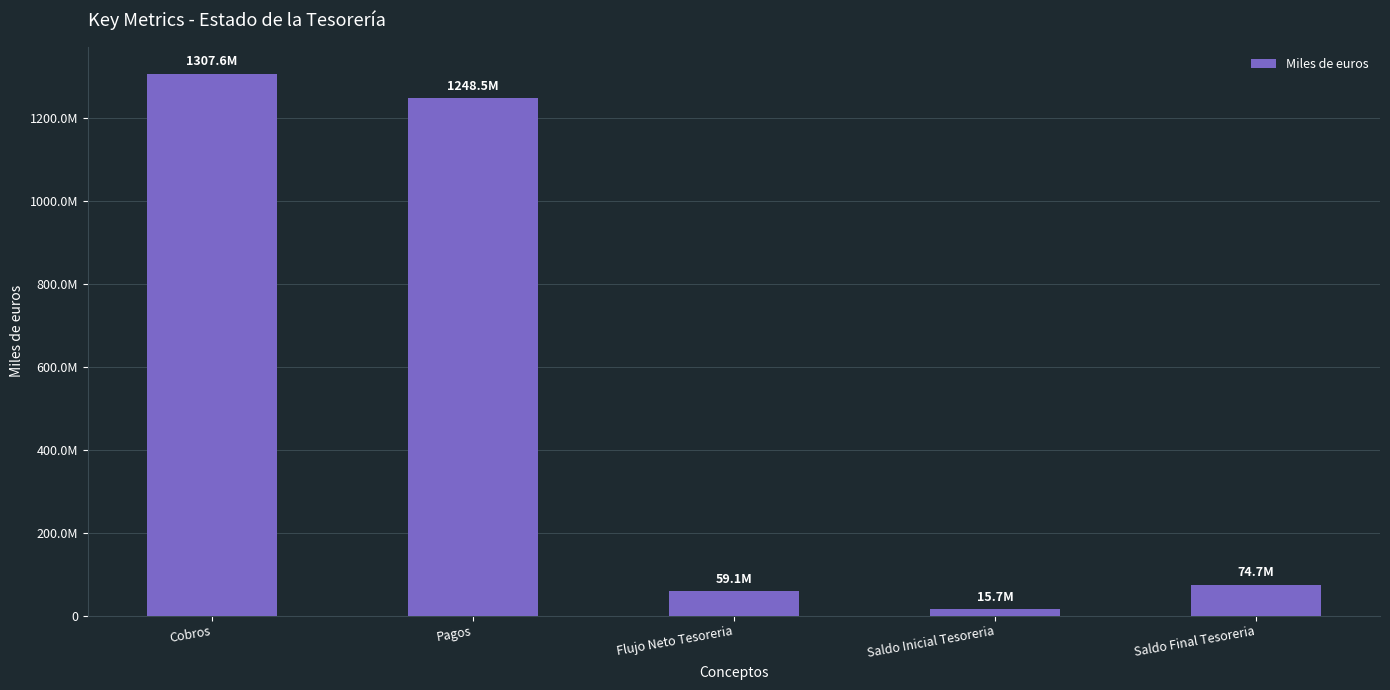

Between Saldo Final Tesoreria and Saldo Inicial Tesoreria, which is larger?

Saldo Final Tesoreria